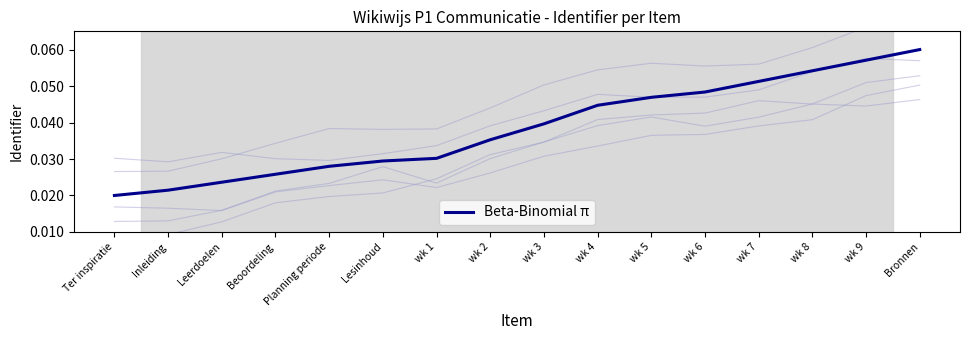

Reading left to right, list all the values displayed in this chart.

Ter inspiratie=0.0	Inleiding=0.0	Leerdoelen=0.0	Beoordeling=0.0	Planning periode=0.0	Lesinhoud=0.0	wk 1=0.0	wk 2=0.0	wk 3=0.0	wk 4=0.0	wk 5=0.0	wk 6=0.0	wk 7=0.1	wk 8=0.1	wk 9=0.1	Bronnen=0.1